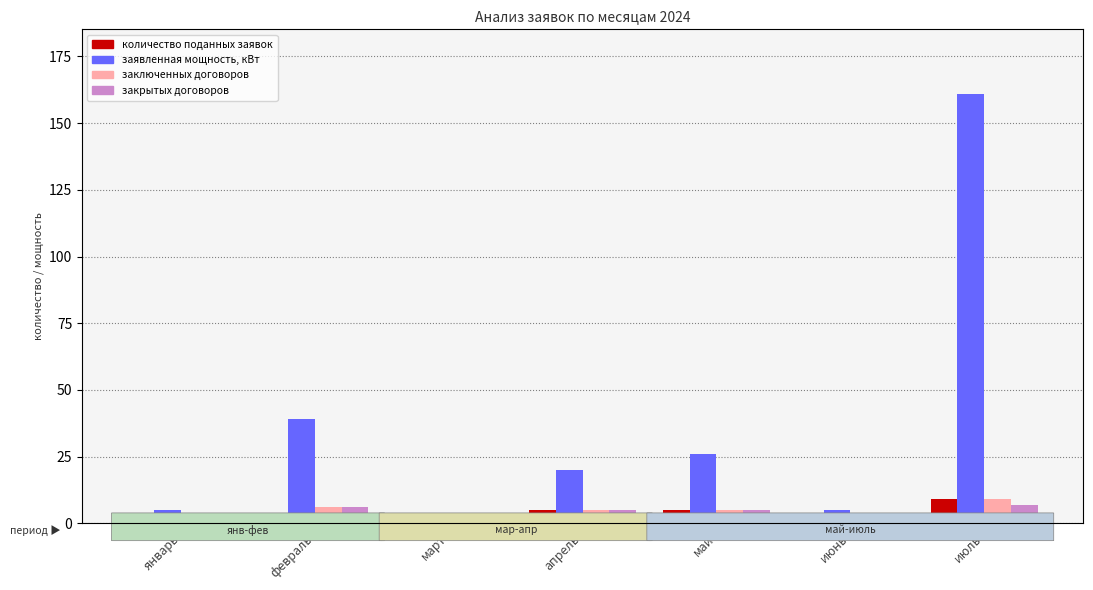

What is the label of the 6th bar from the right?

февраль